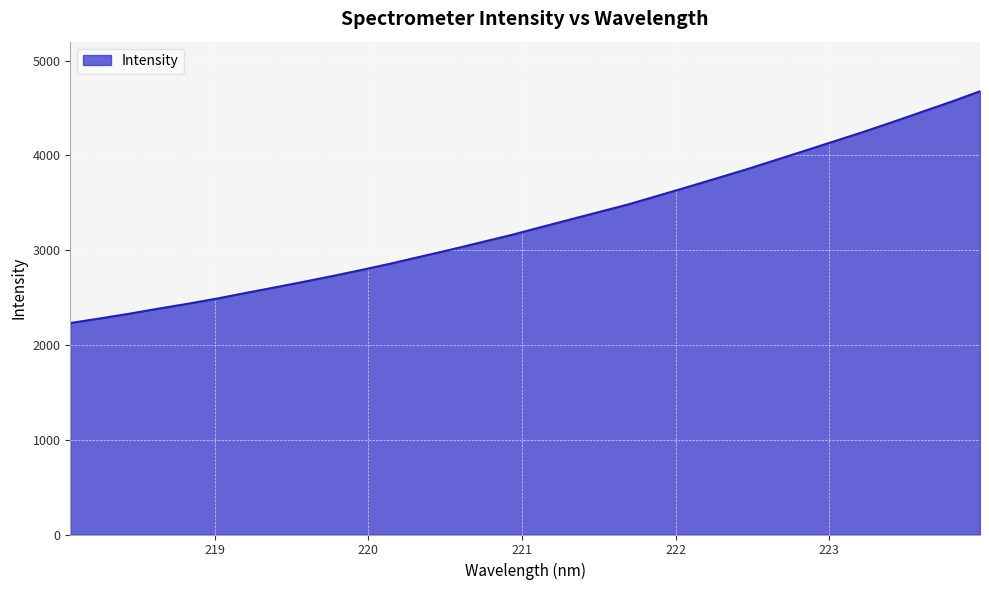

What is the maximum value shown in the chart?

4676.7